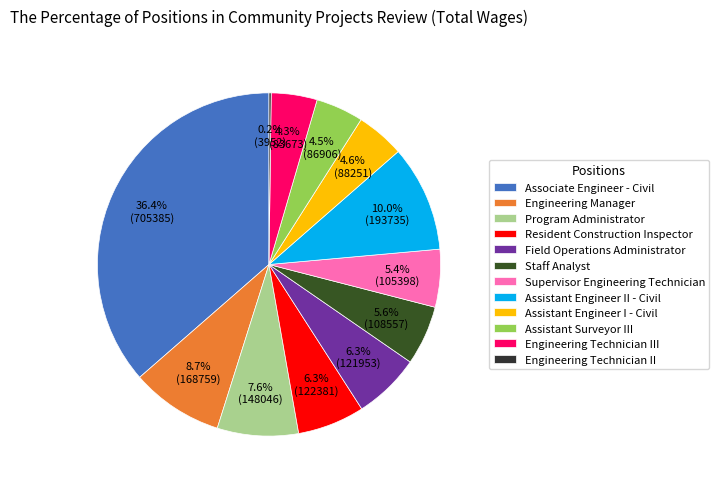

To the nearest percent, what is the difference between the Supervisor Engineering Technician and Engineering Technician III slice percentages?

1%